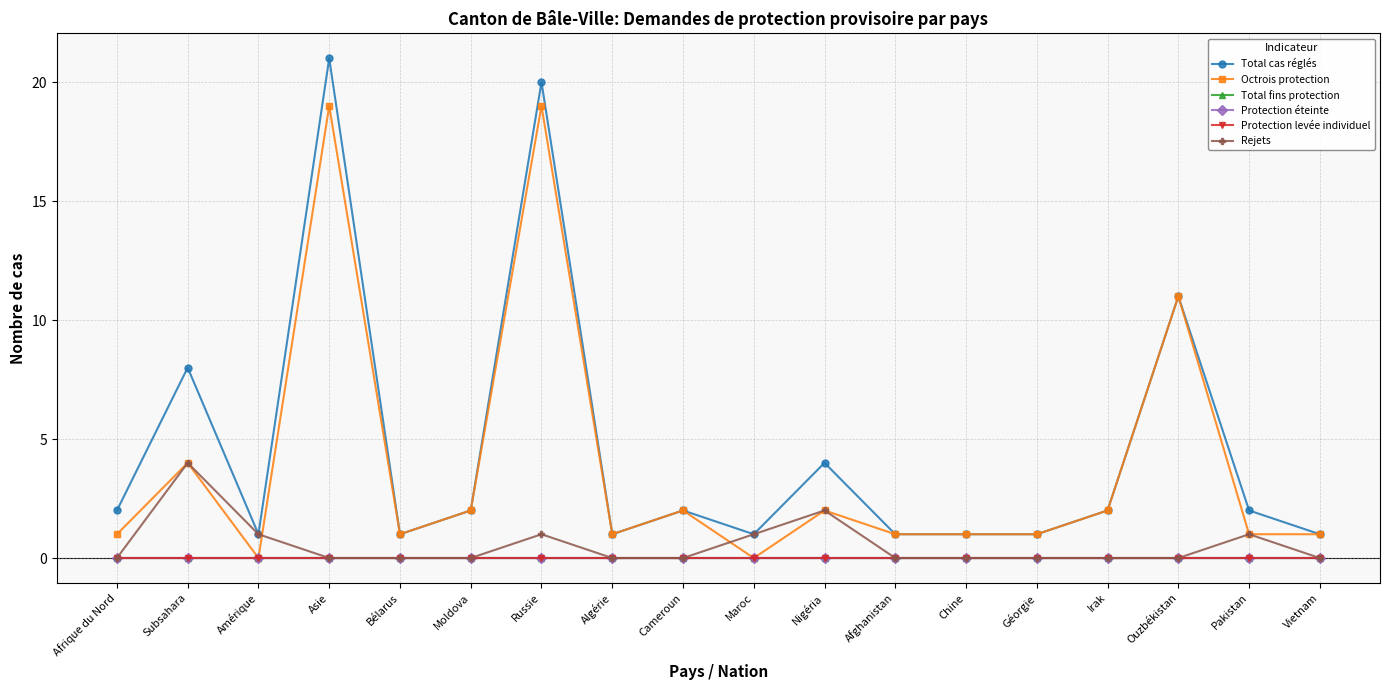

Is this an area chart (filled region under the line)?

No